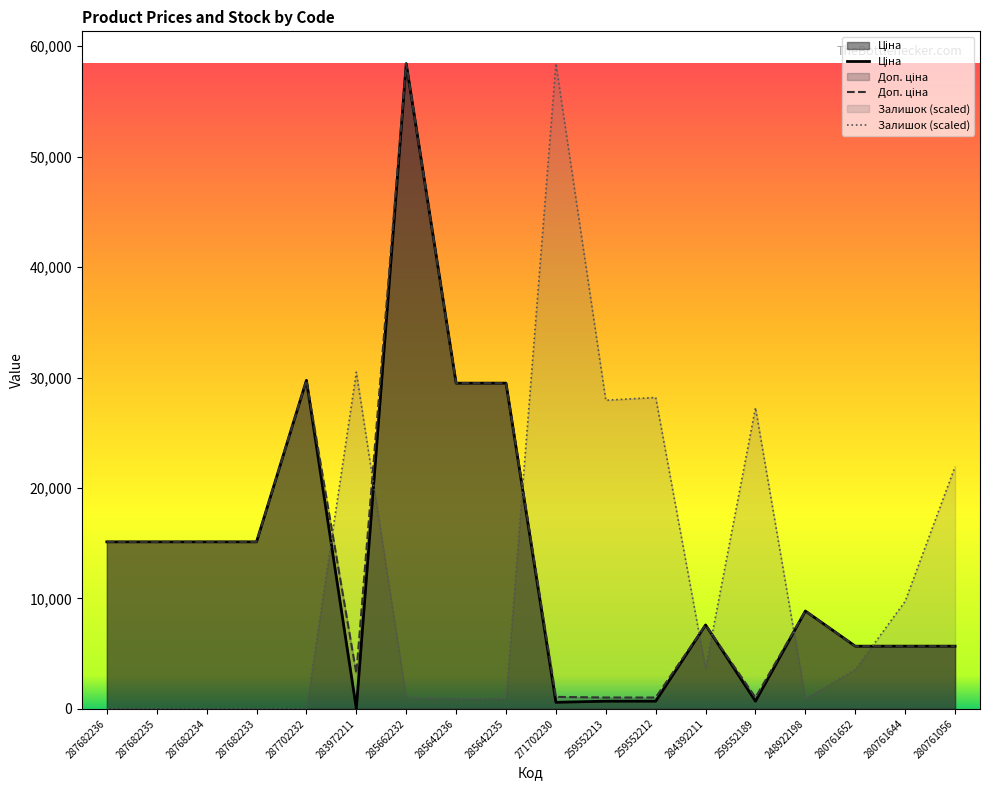

List the series in order of their peak value, lowest first.

Ціна, Доп. ціна, Залишок (scaled)